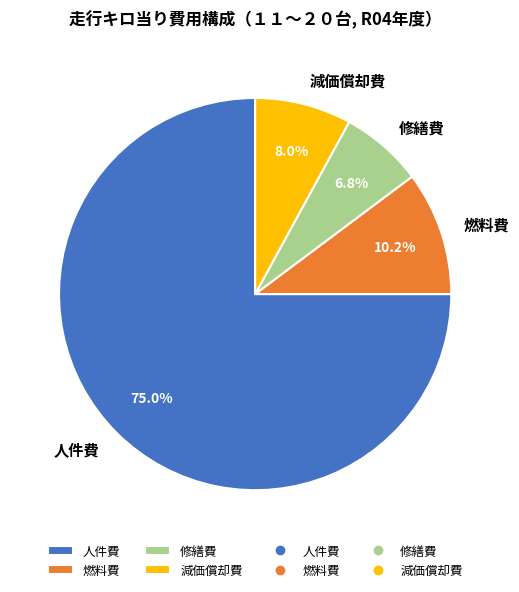

True or false: 修繕費 accounts for 14% of the total.

False